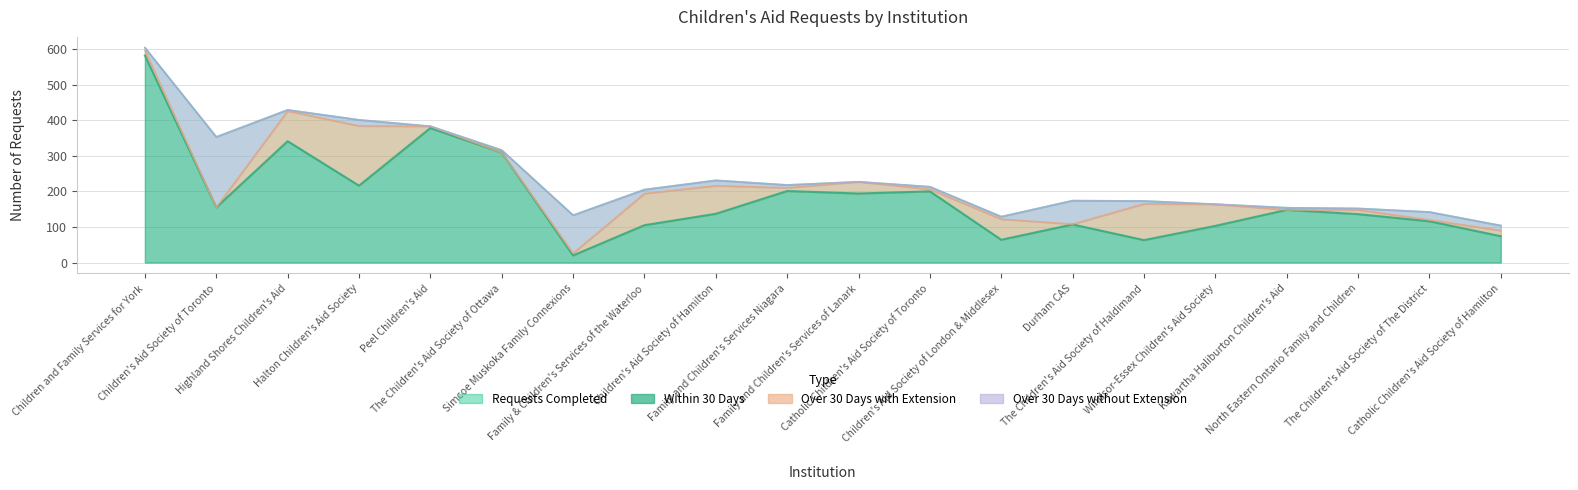

How many interior local peaks does the Requests Completed series have?

4